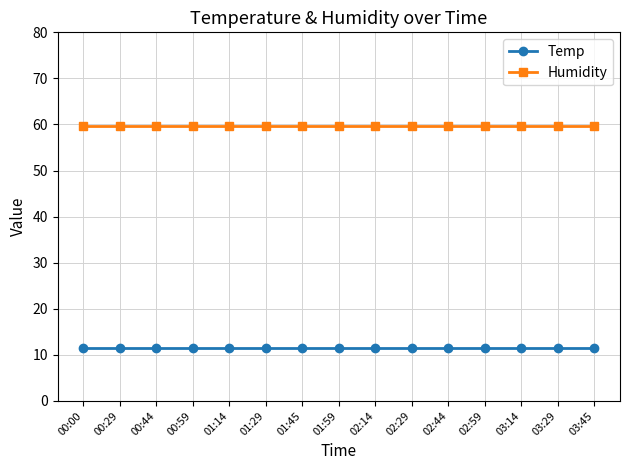

What is the smallest value displayed?

11.4